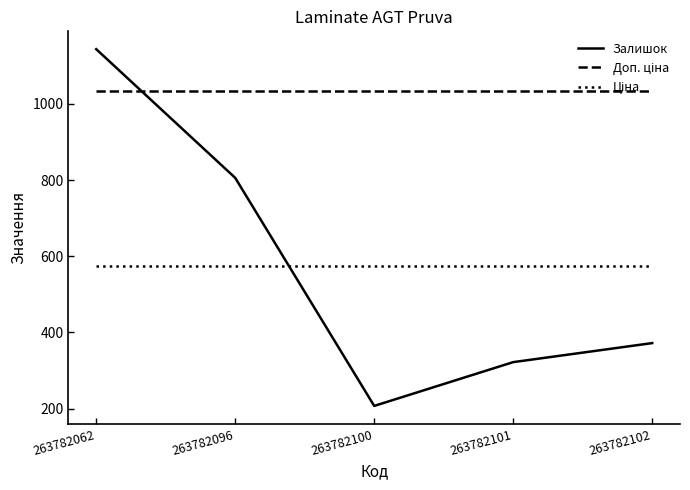

What is the total value across all series at 263782062?

2752.6